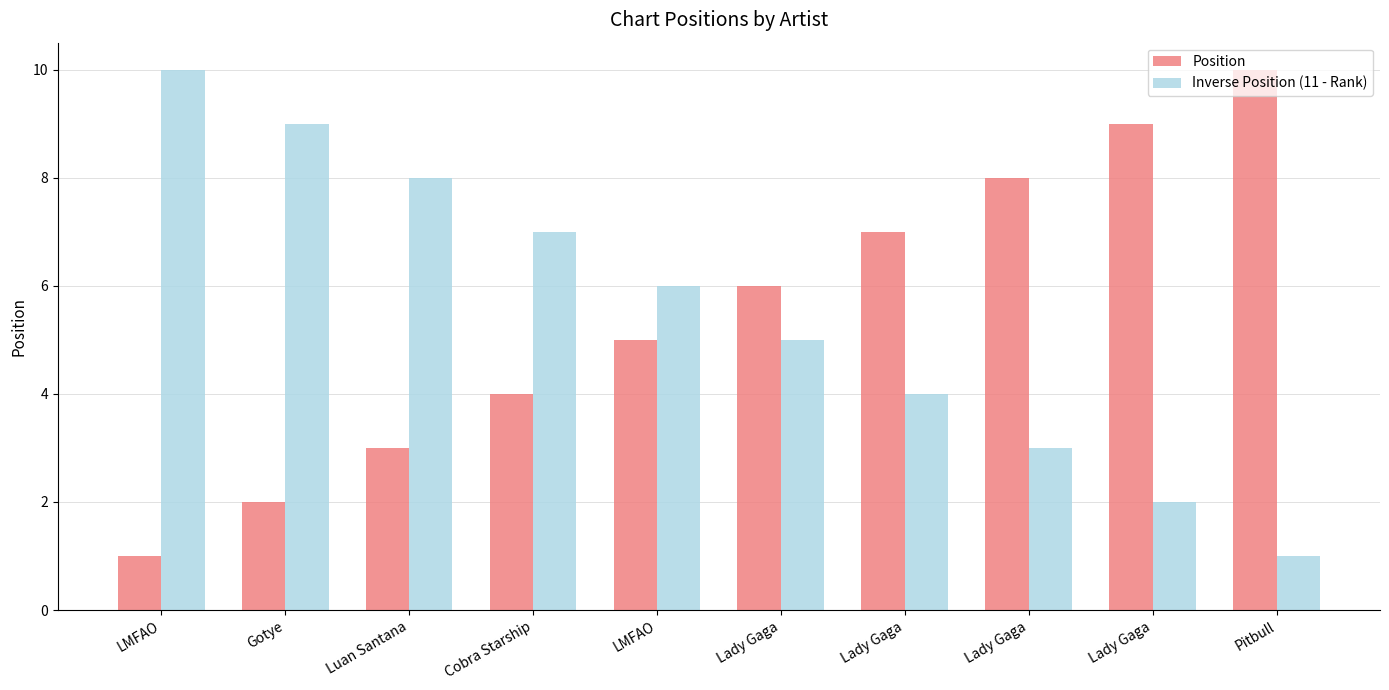

What is the difference between the highest and lowest values at Luan Santana?

5